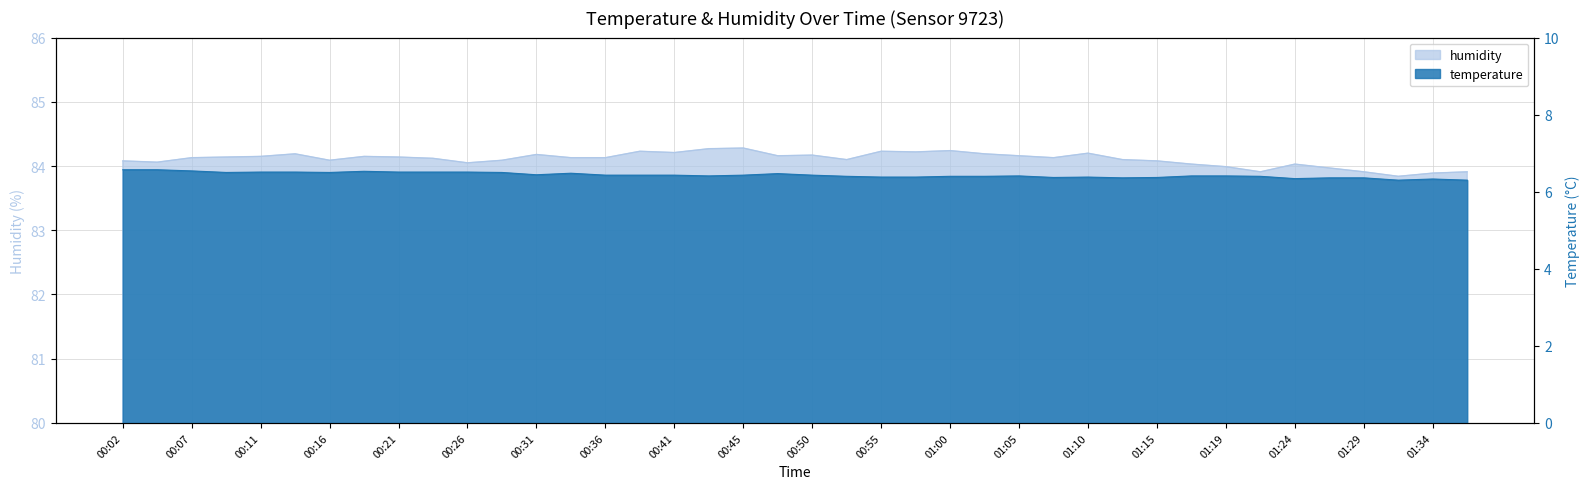

What position from the right is 01:02?

15